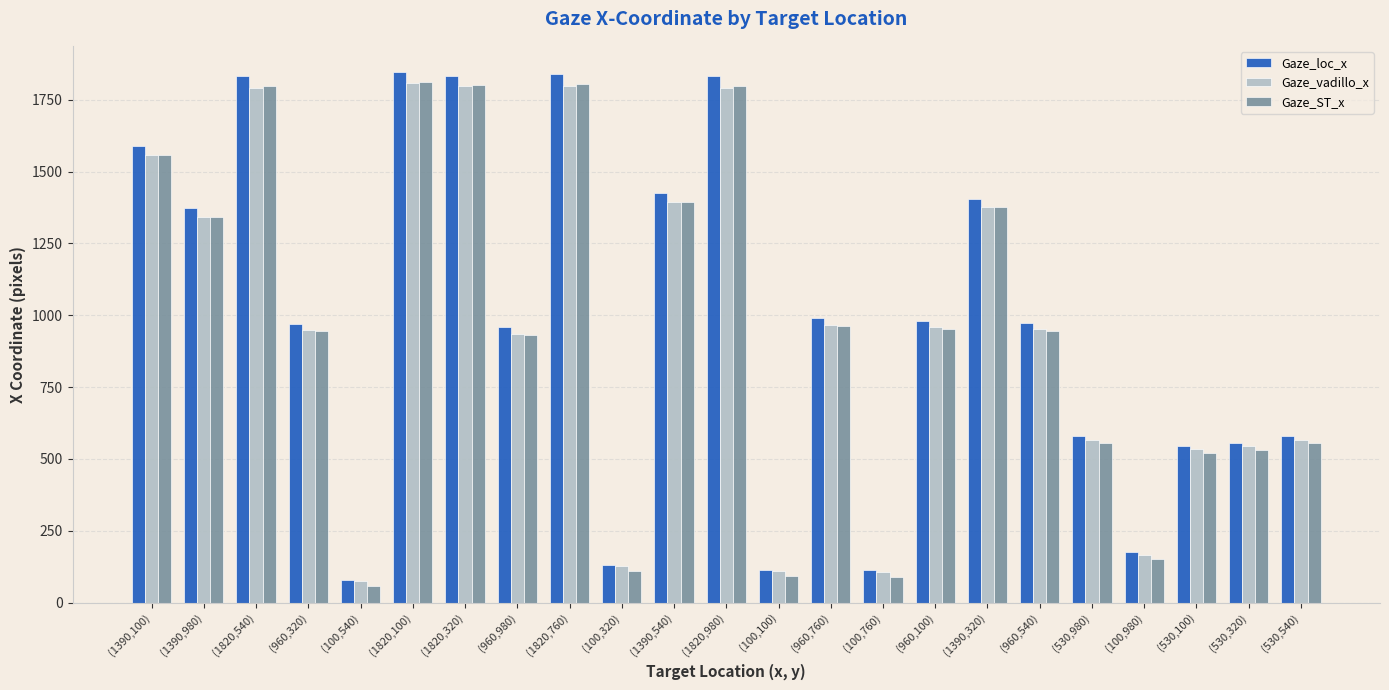

What is the greatest value displayed?

1845.6